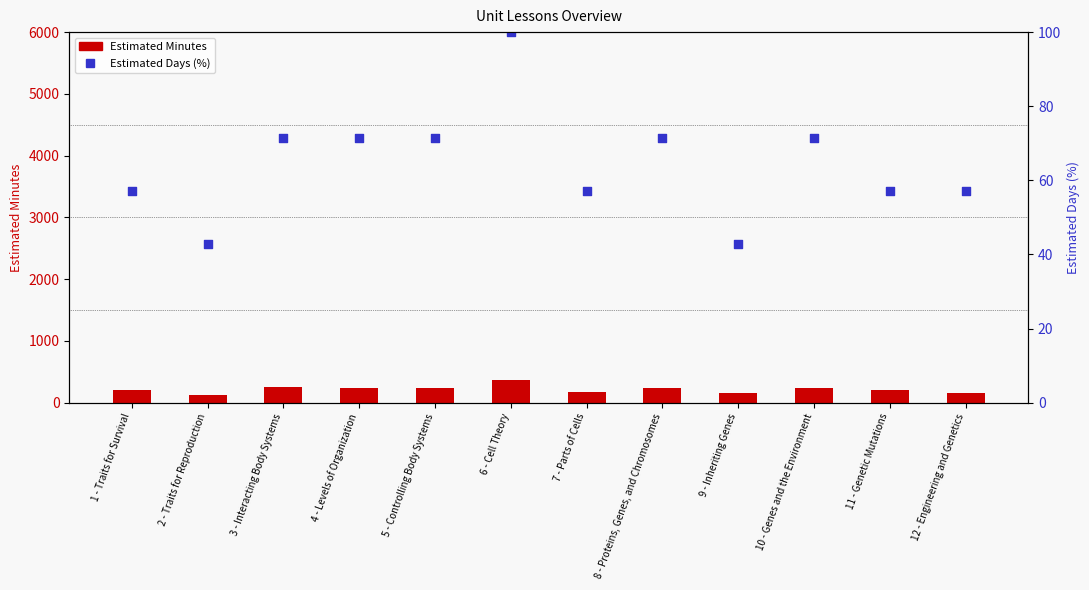

At how many categories does at least one series exceed 178?

8